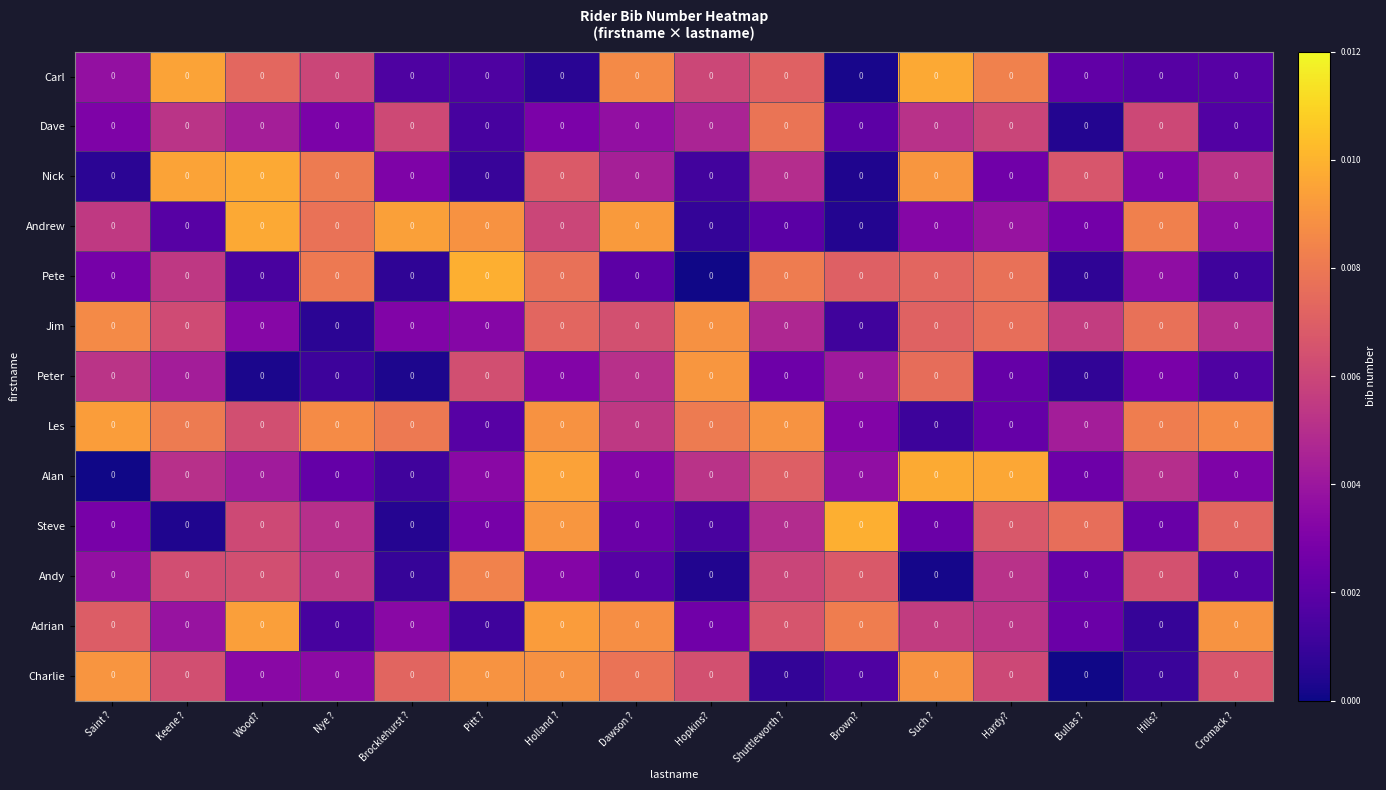

At which category is the sum across all series the highest?

Holland ?